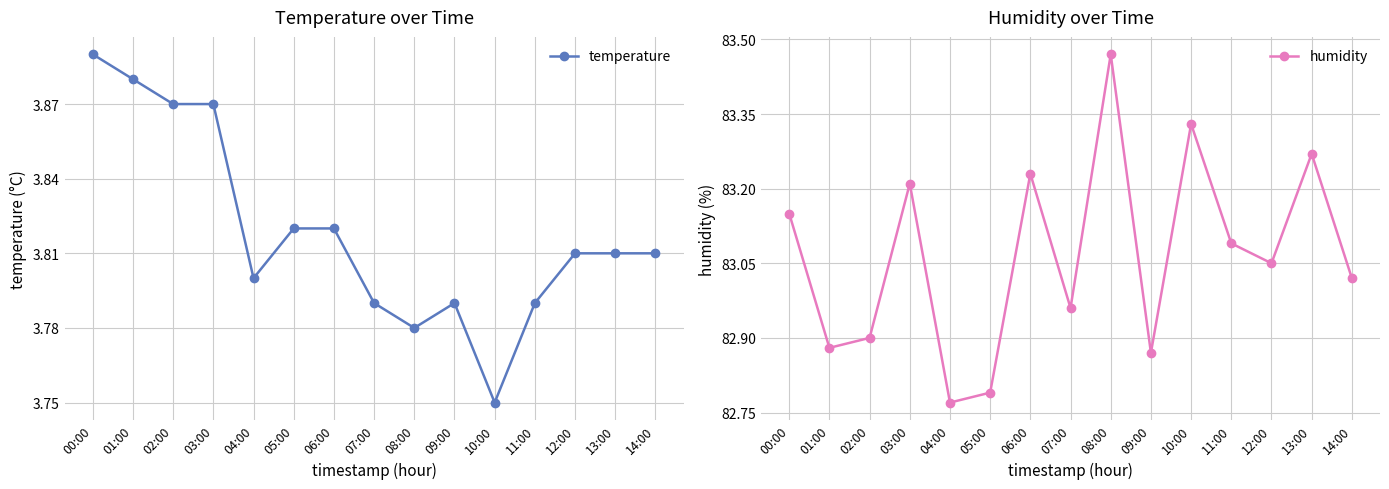

What is the approximate value of temperature at 08:00?

3.8